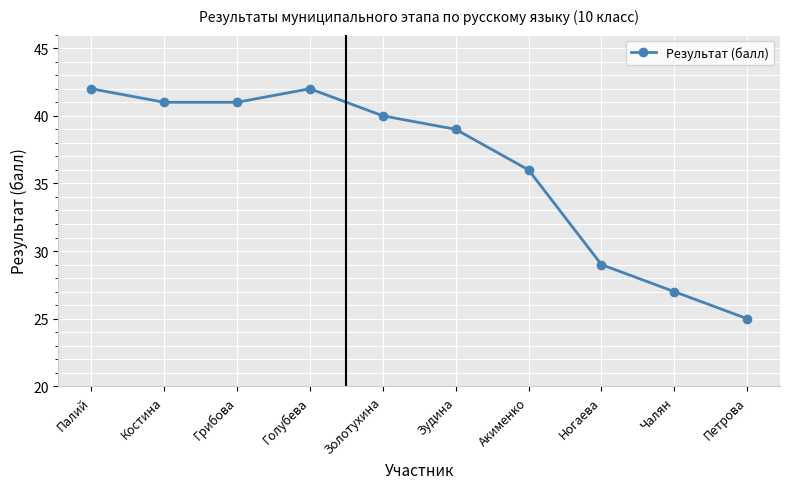

What is the difference between the second highest and second lowest values?

15